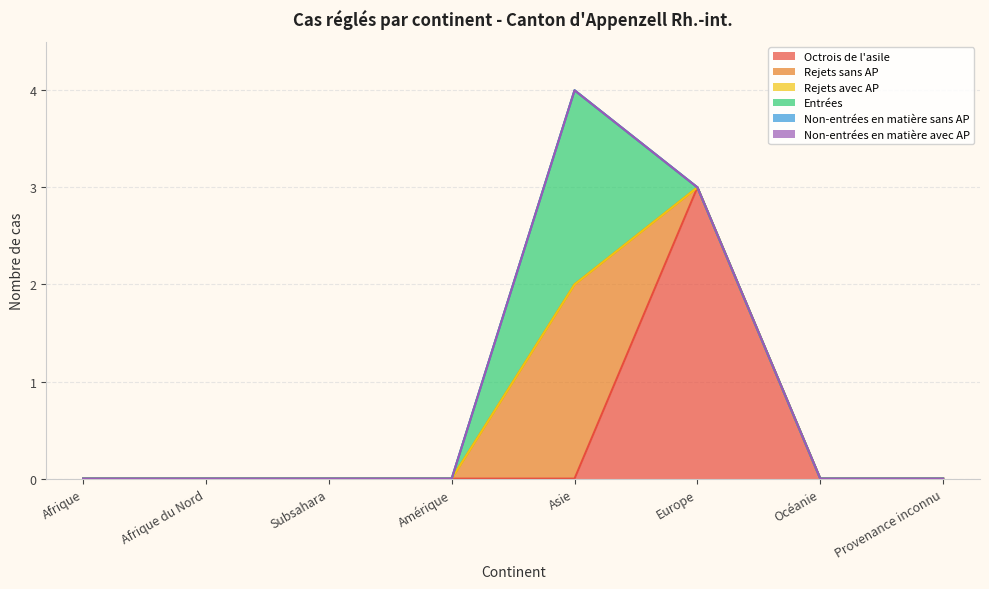

At how many categories does at least one series exceed 1?

2